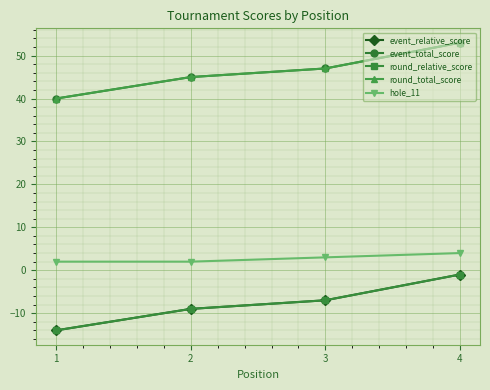

Is the value of event_relative_score at 2 greater than the value of round_total_score at 4?

No